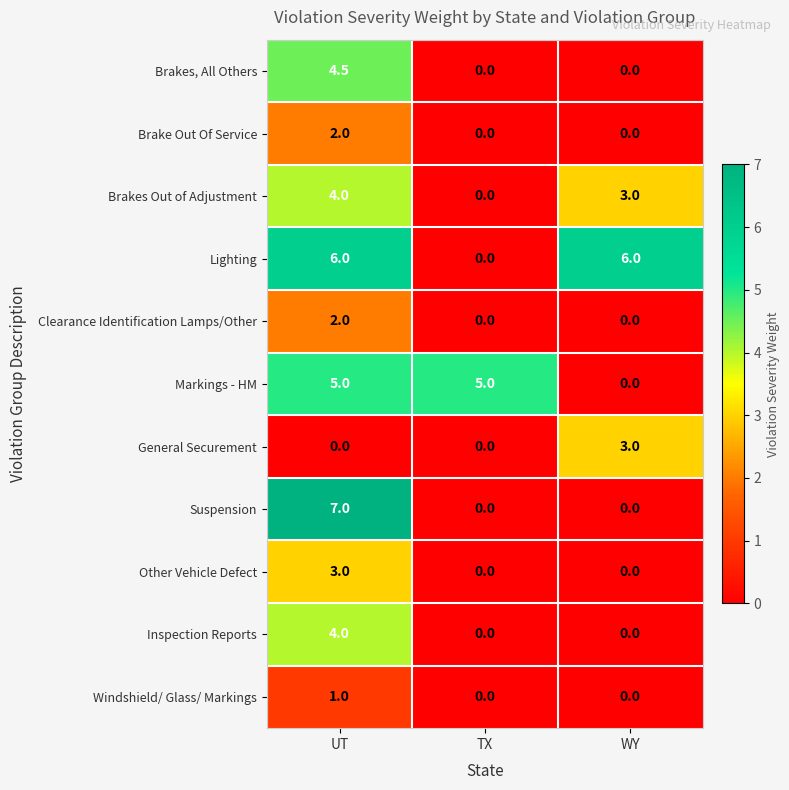

Count the number of data series in this chart.

11